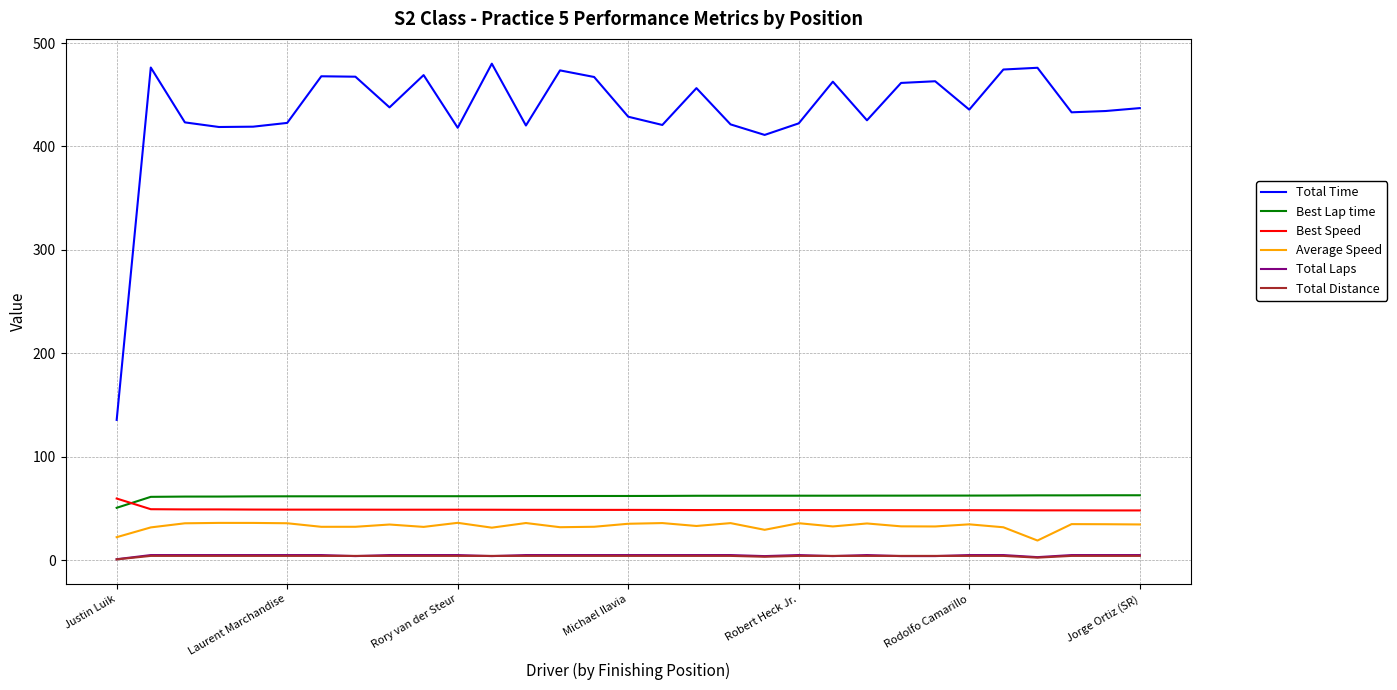

Which series has the widest spread of values?

Total Time